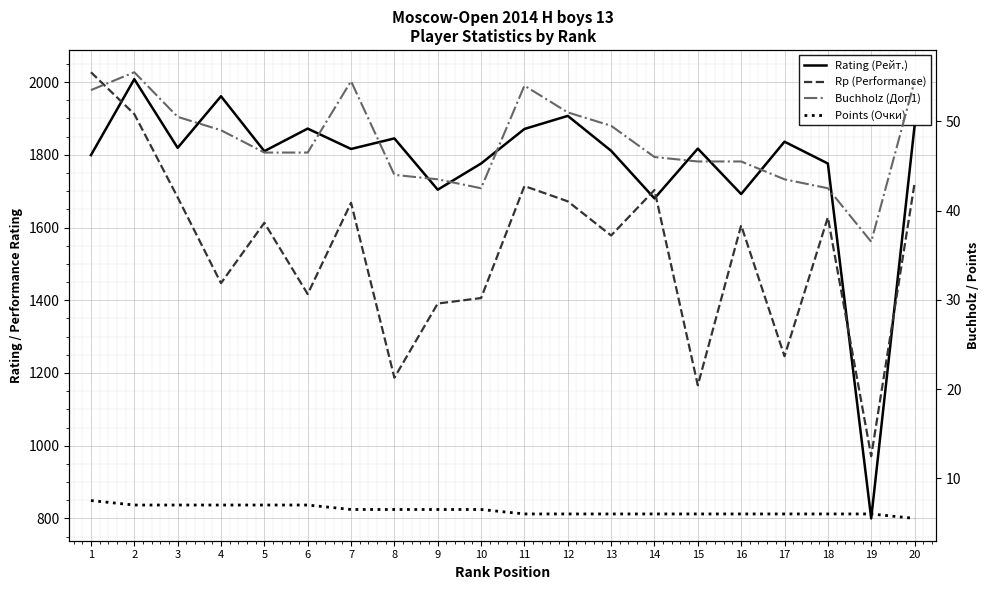

What is the greatest value displayed?

2027.0